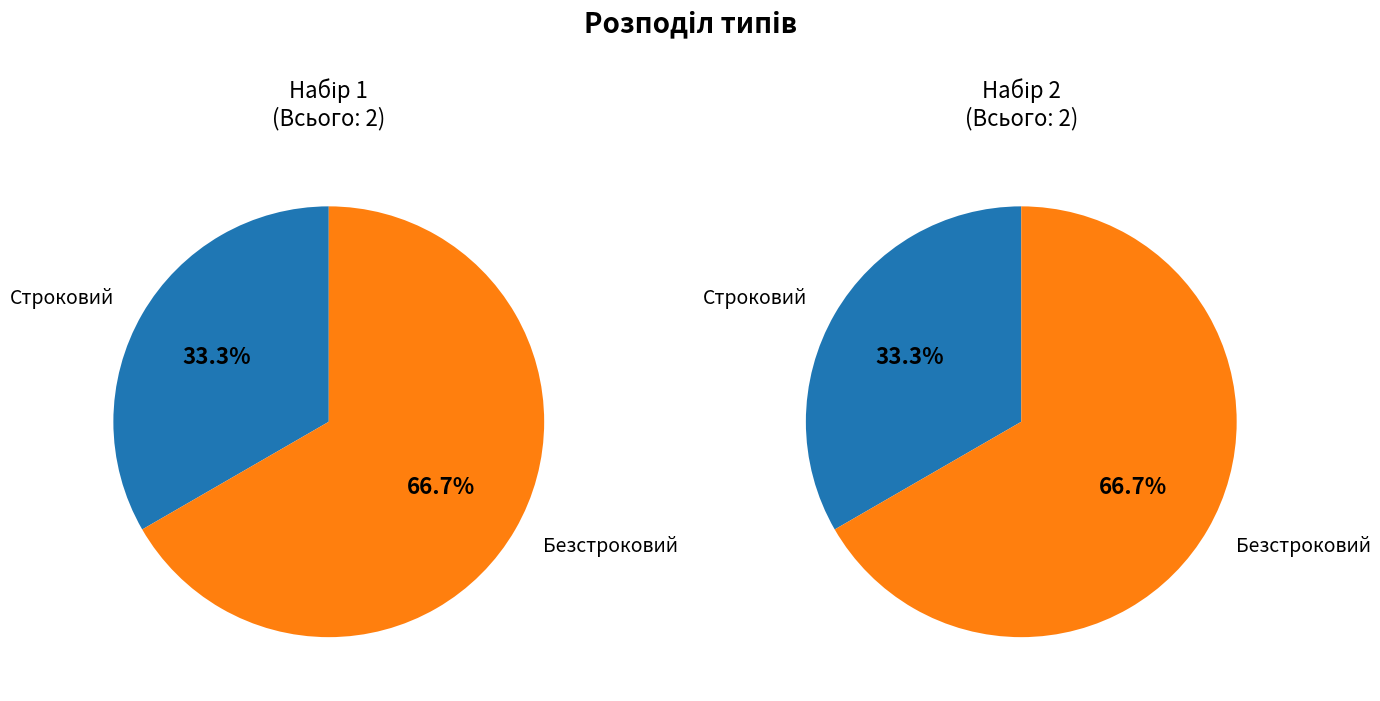

How much of the chart is everything except Строковий?

66.7%